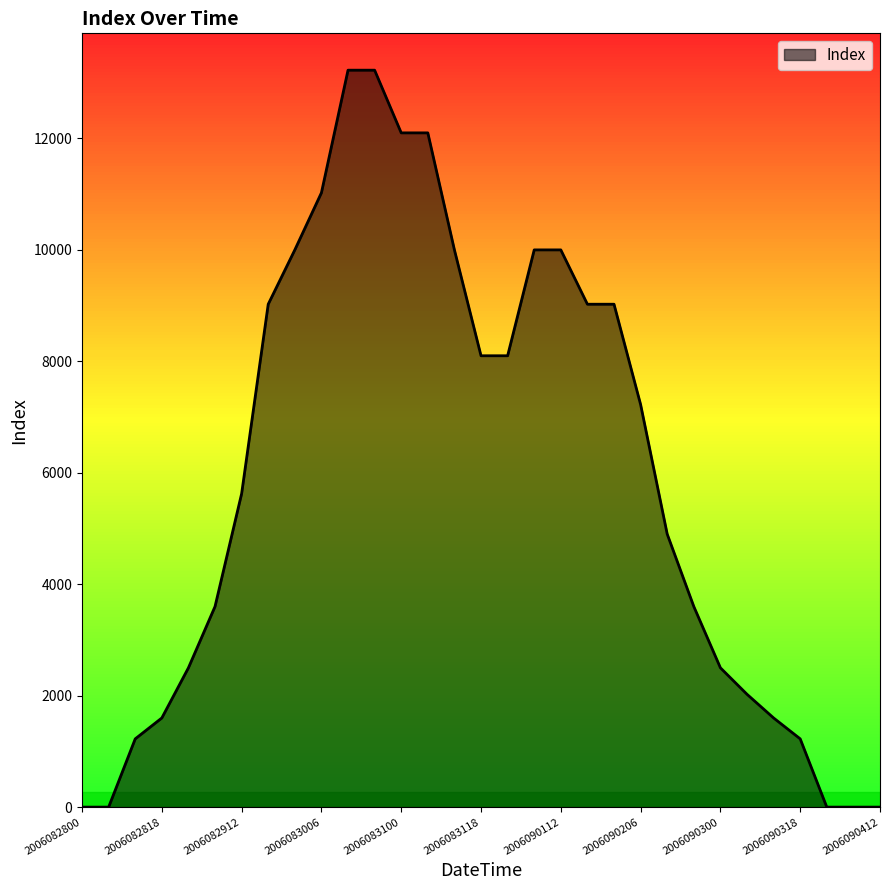

What is the maximum value shown in the chart?

13225